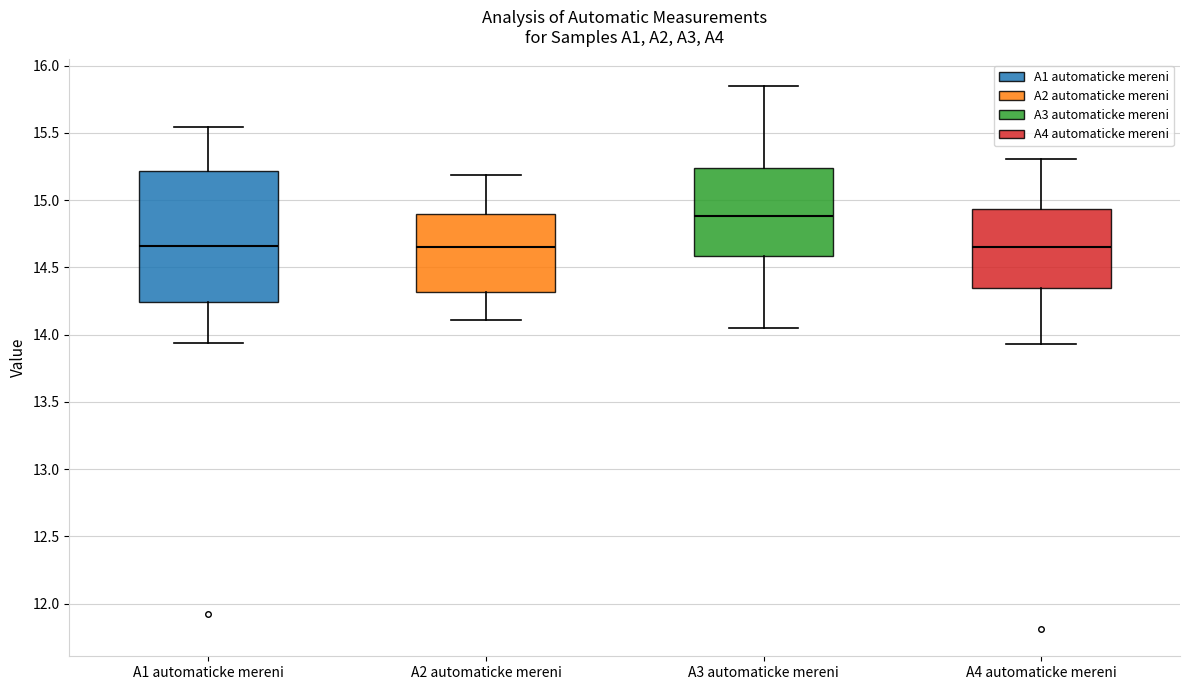

Where does the lower whisker of the box for A3 automaticke mereni end on the y-axis? The values are not printed on the chart, so give them approximately, as read against the axis.

14.05